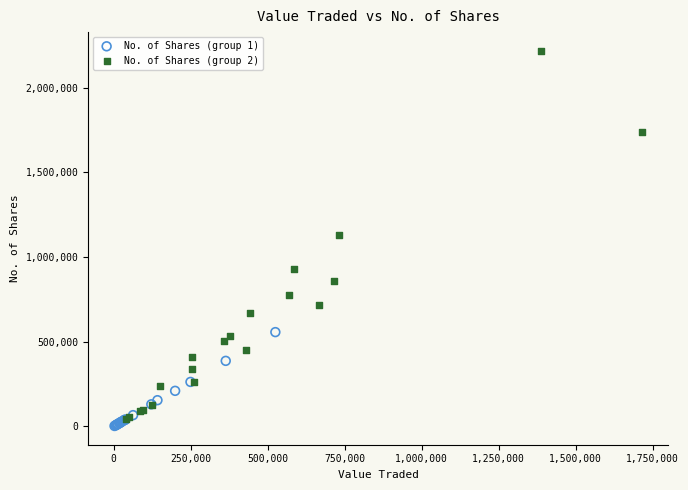

Which series has the widest spread of Y values?

No. of Shares (group 2)